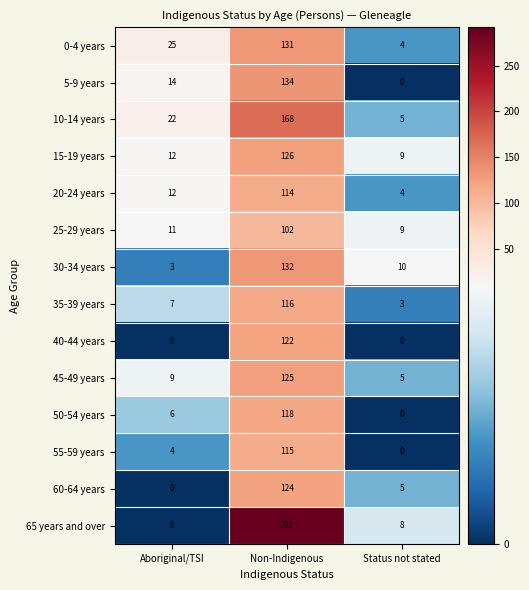

What is the maximum value shown in the chart?

292